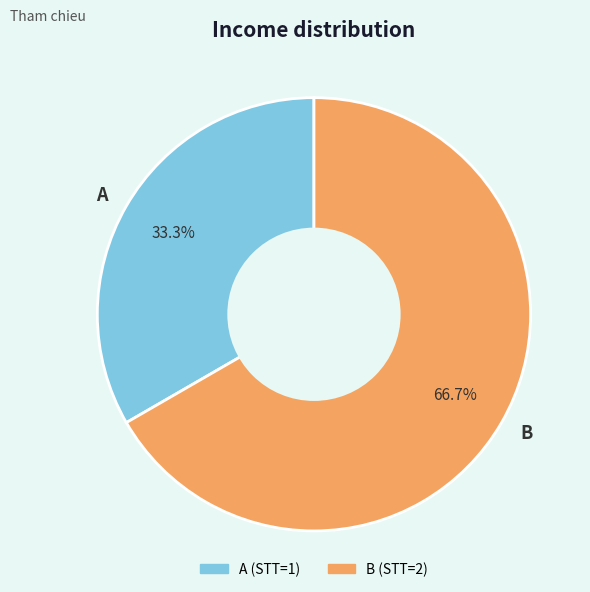

What percentage is the A slice, to the nearest percent?

33%